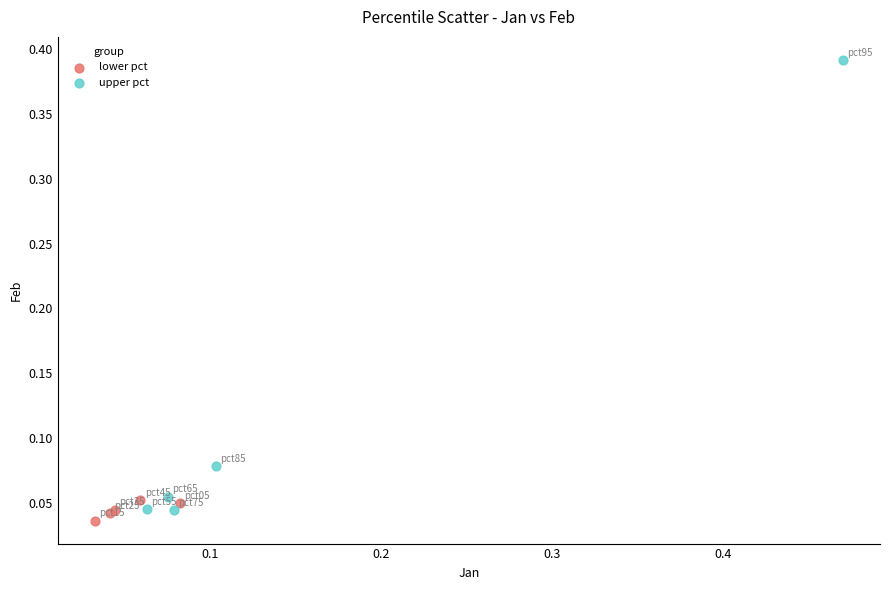

Which series contains the lowest Y value?

lower pct